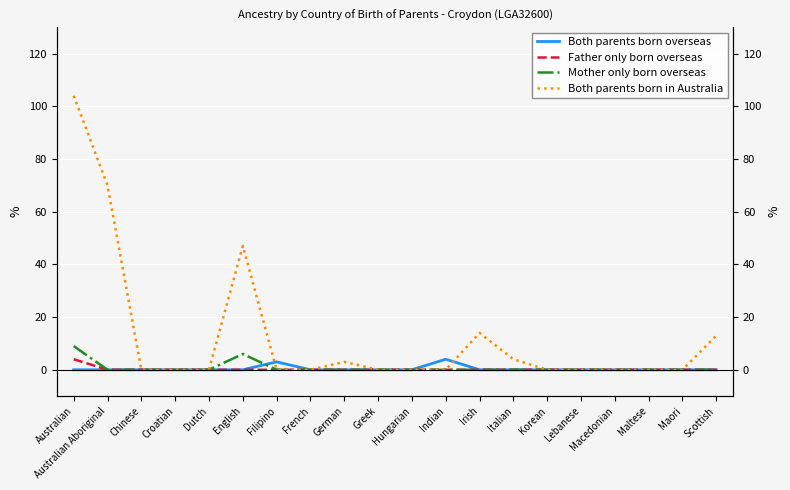

Between Croatian and Korean, which series saw the biggest shift?

Both parents born overseas